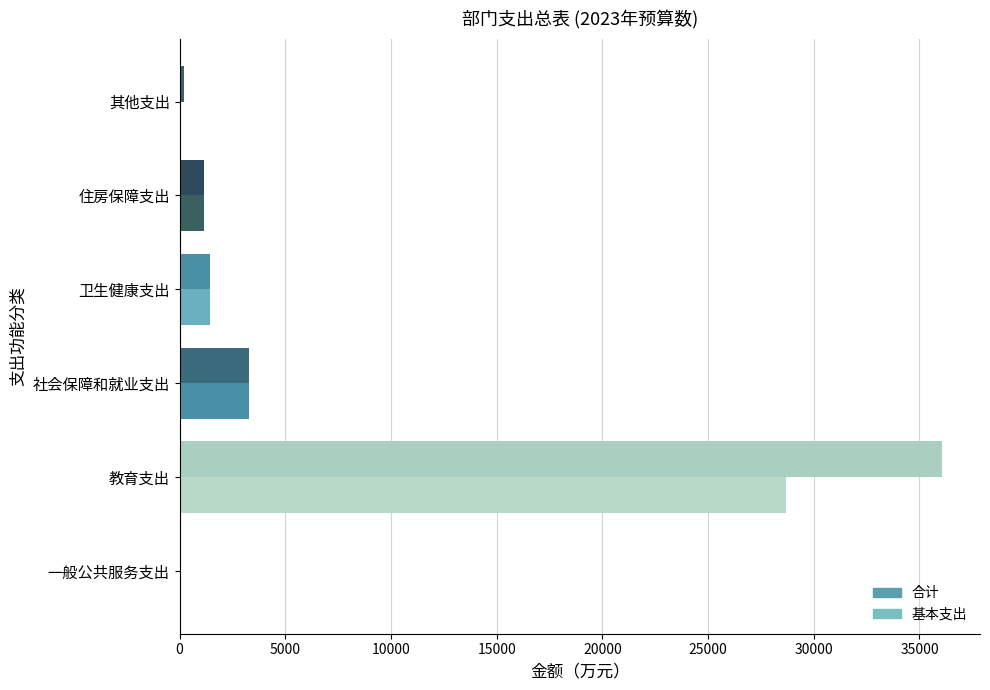

Between 教育支出 and 住房保障支出, which series saw the biggest shift?

合计